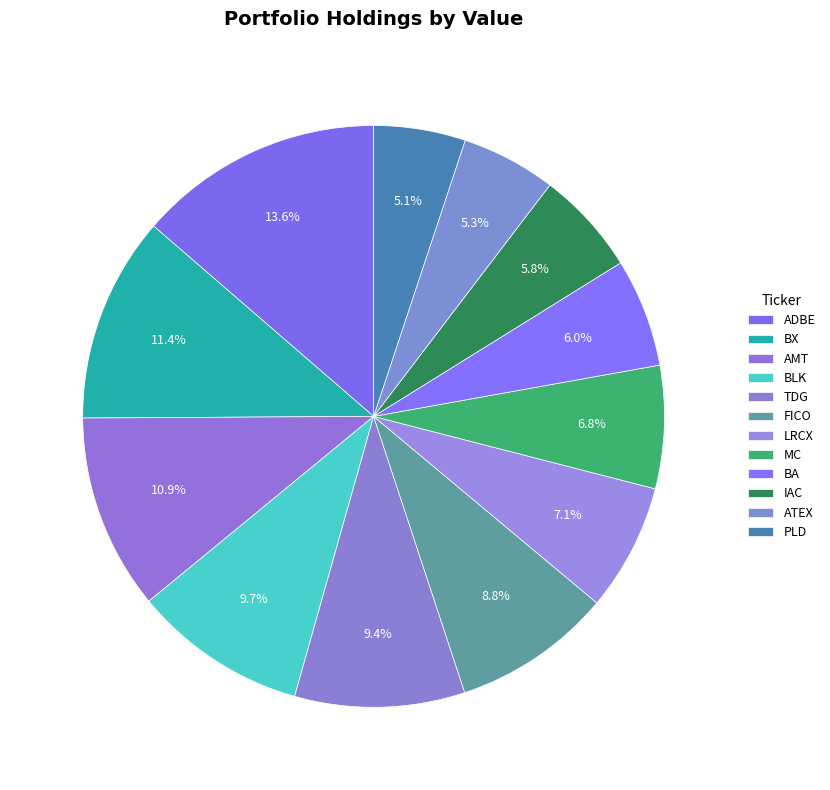

Does FICO account for over 50% of the chart?

No